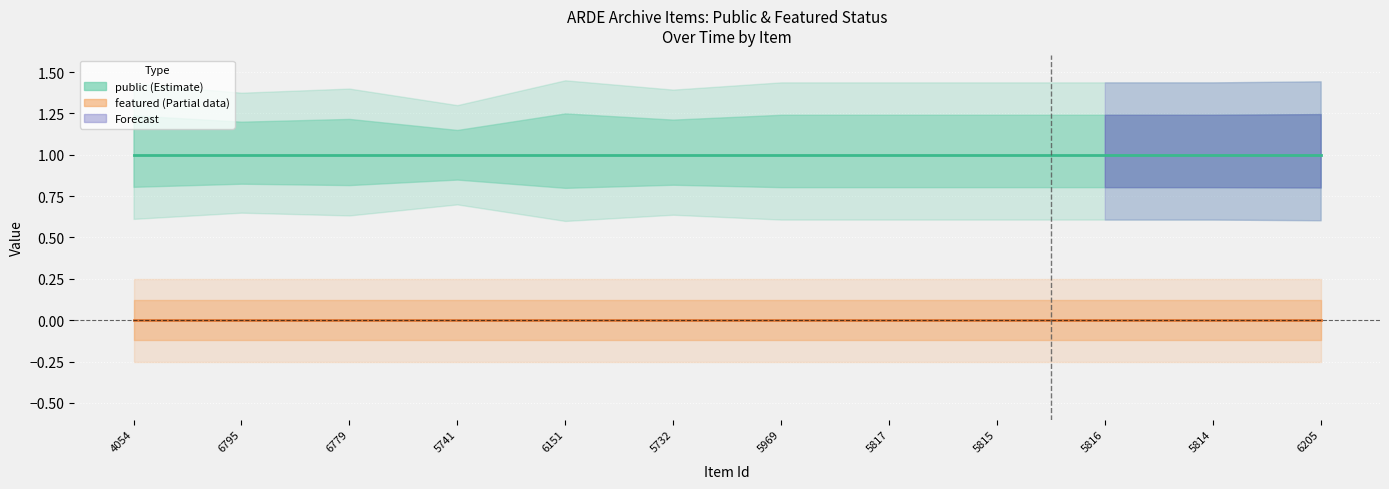

List the series in order of their overall mean, highest first.

public, featured